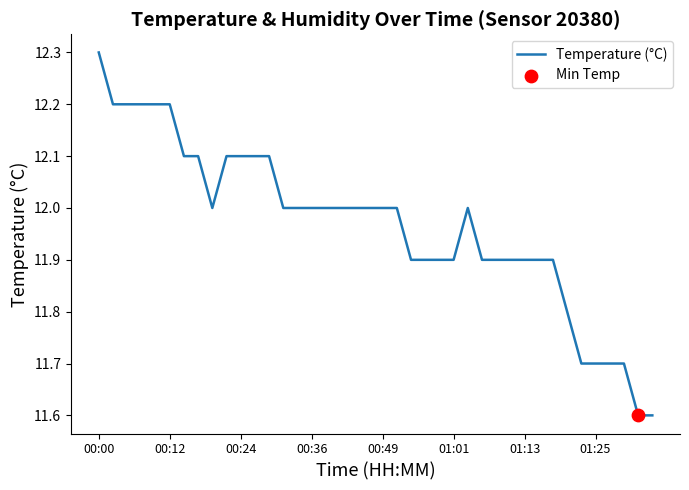

What is the smallest value displayed?

11.6